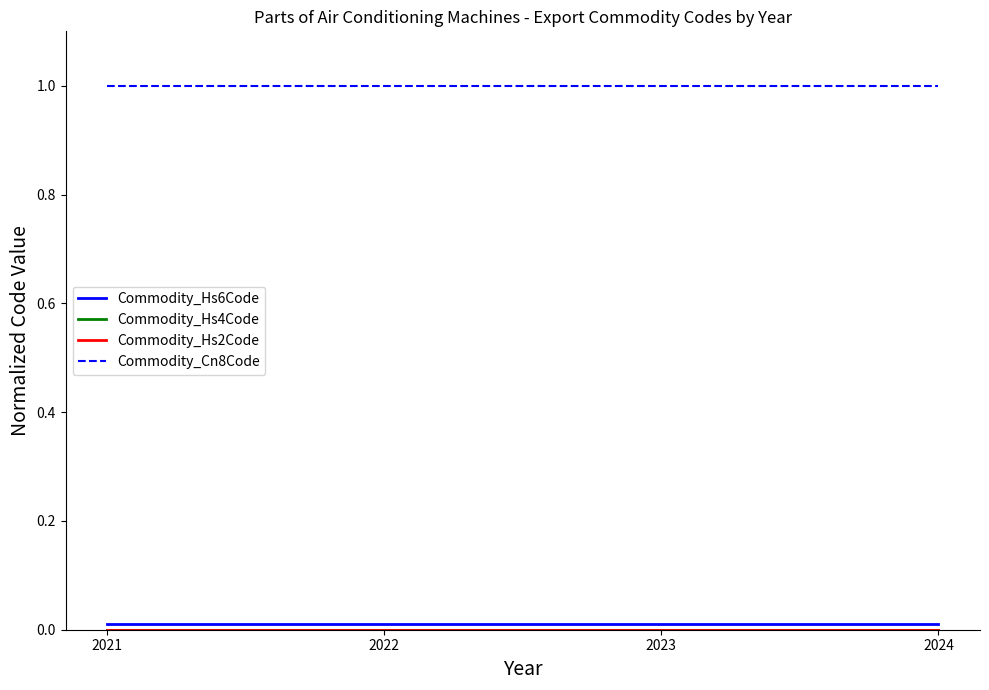

Which series has the largest total across all categories?

Commodity_Cn8Code